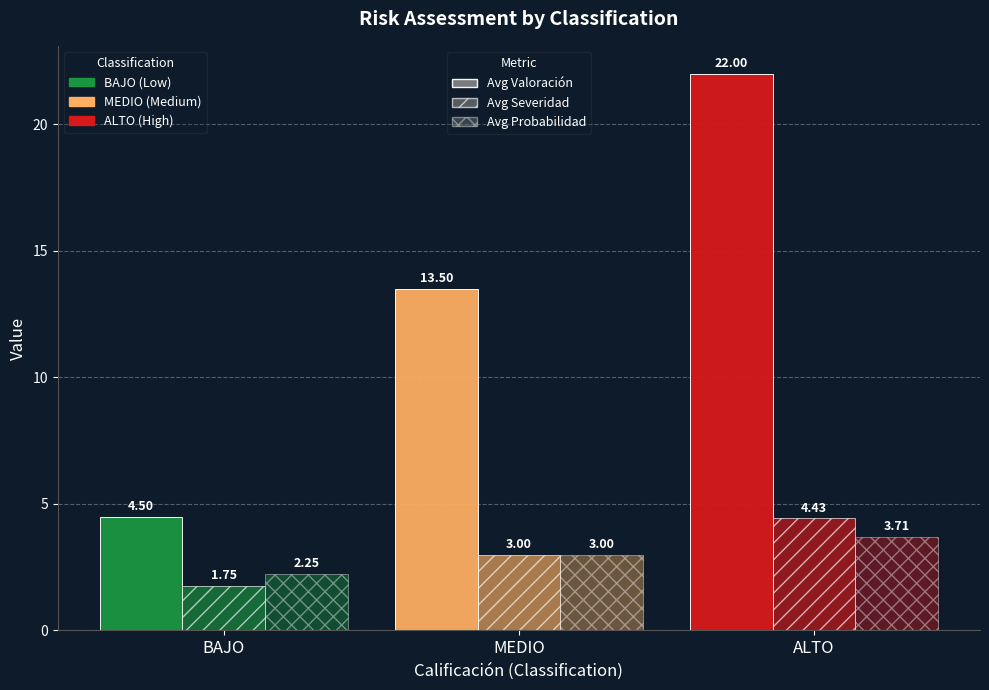

What is the average value of the Avg Severidad series?

3.1